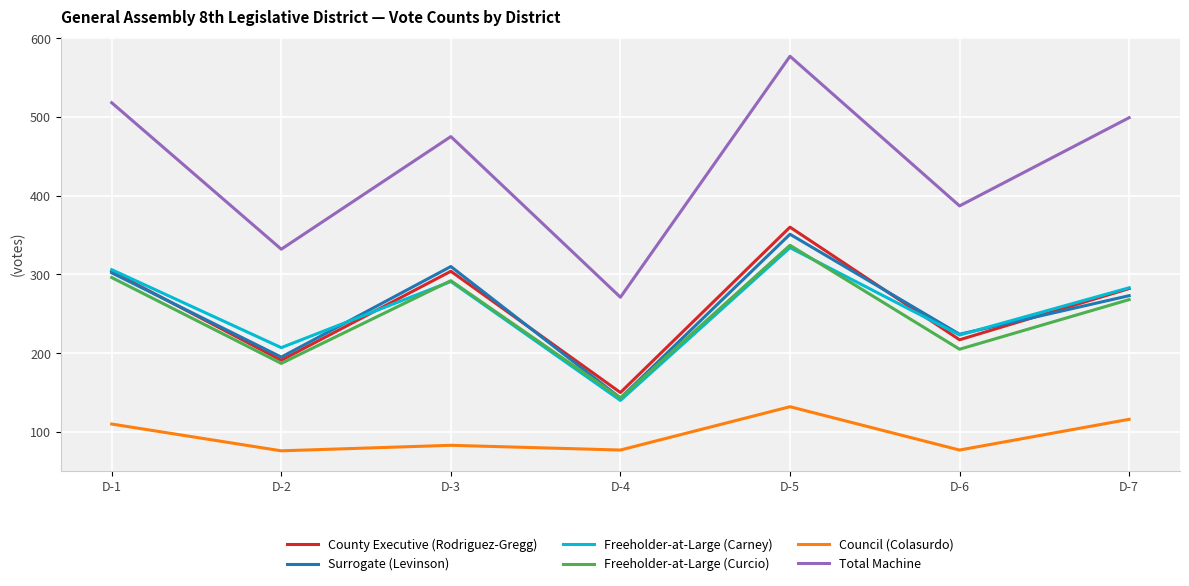

Which series has the widest spread of values?

Total Machine